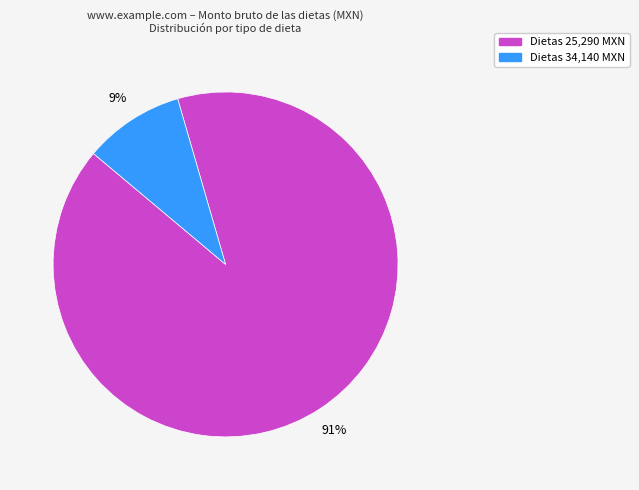

What percentage is the Dietas 34,140 MXN slice, to the nearest percent?

9%